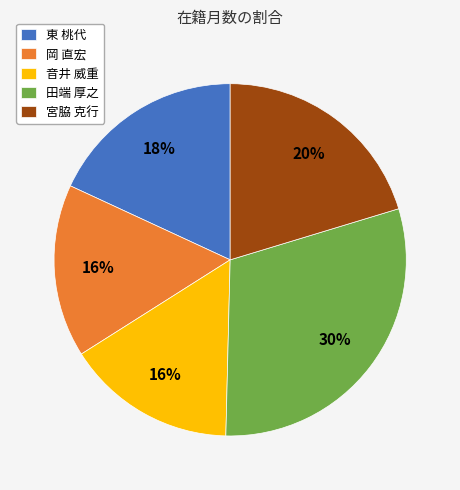

Is there any slice that represents more than half of the pie?

No